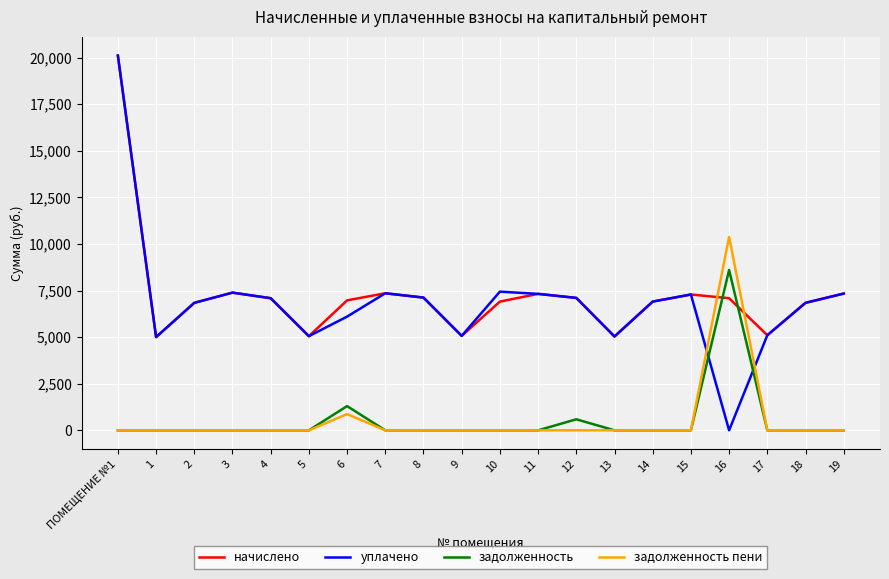

Which category has the highest value in the уплачено series?

ПОМЕЩЕНИЕ №1